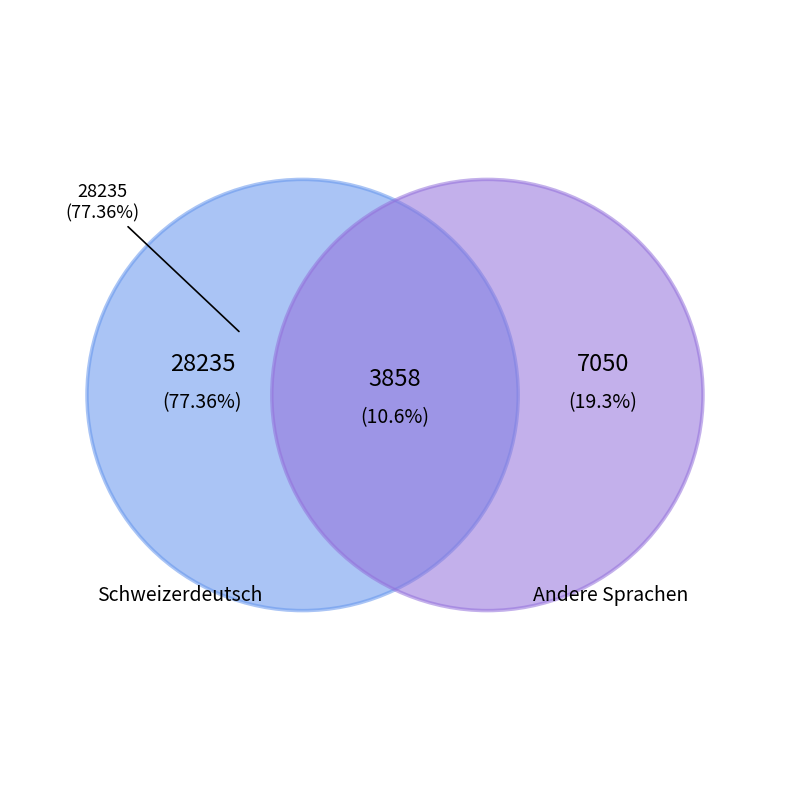

Which slice is the largest?

Schweizerdeutsch